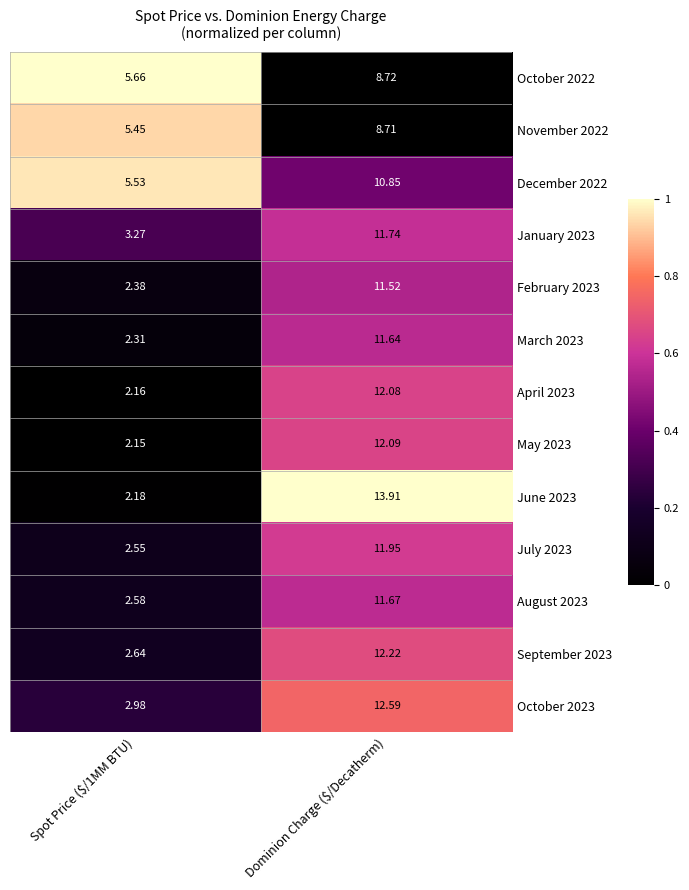

How many values in the February 2023 series are below 11?

1